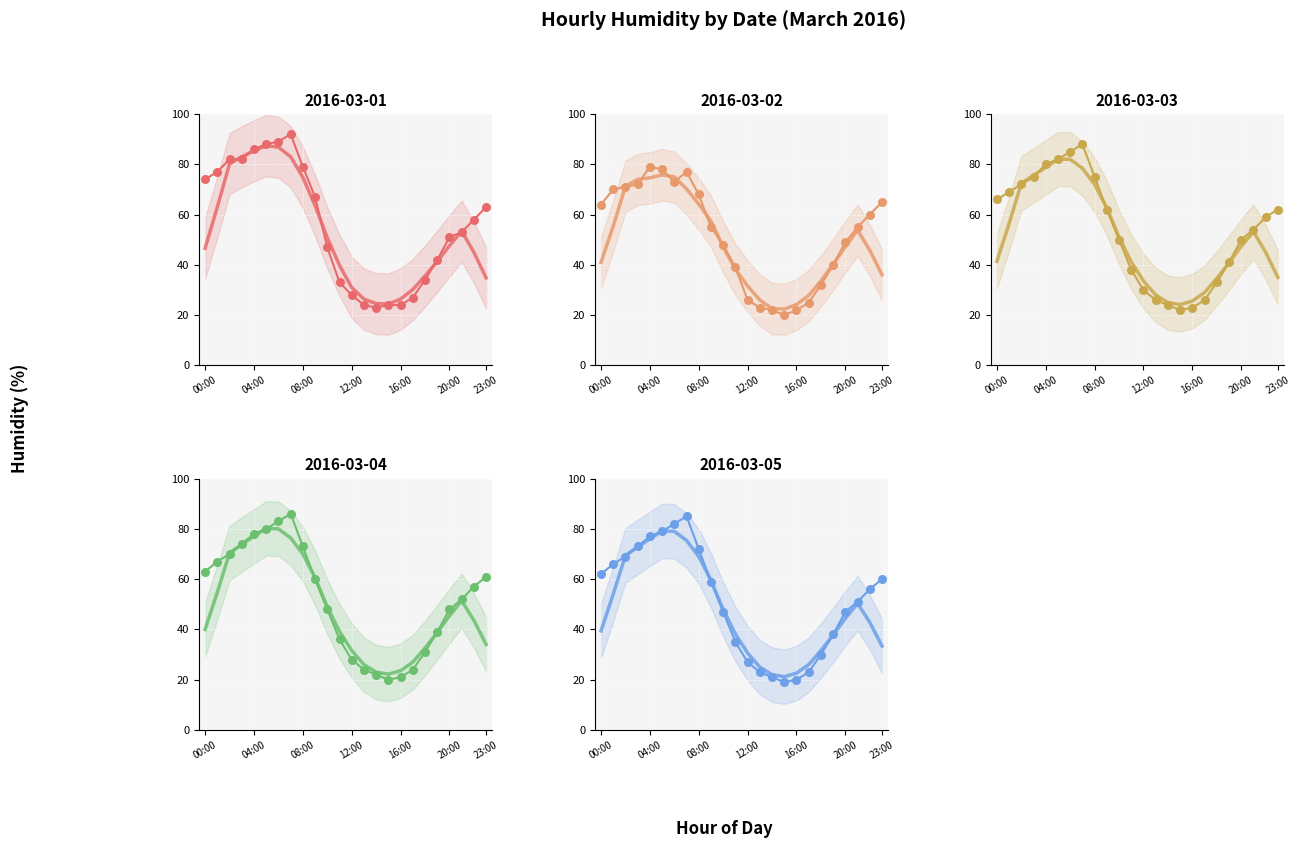

At which category is the sum across all series the highest?

07:00